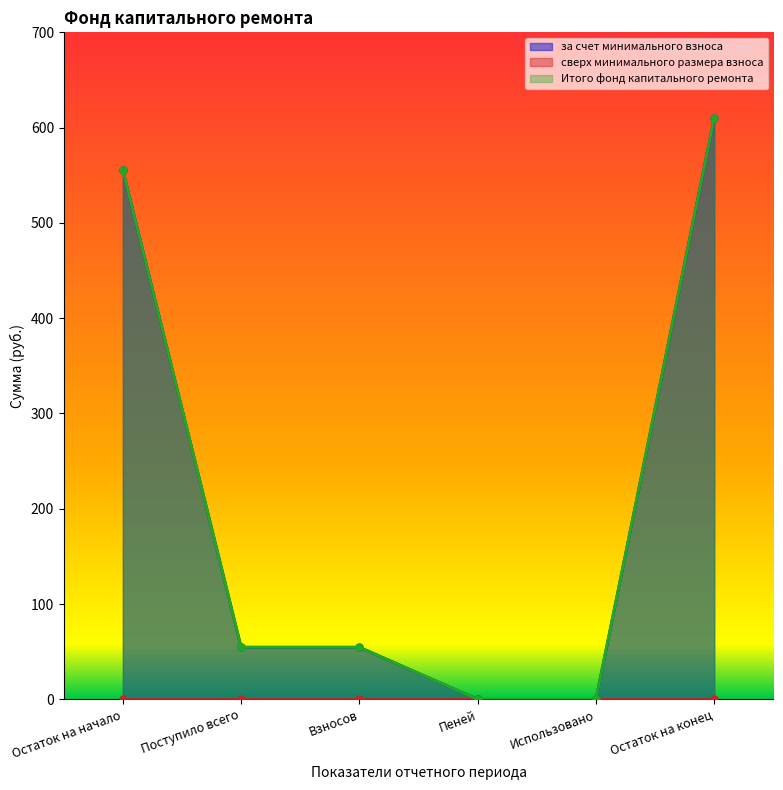

True or false: Итого фонд капитального ремонта and за счет минимального взноса cross at least once.

False